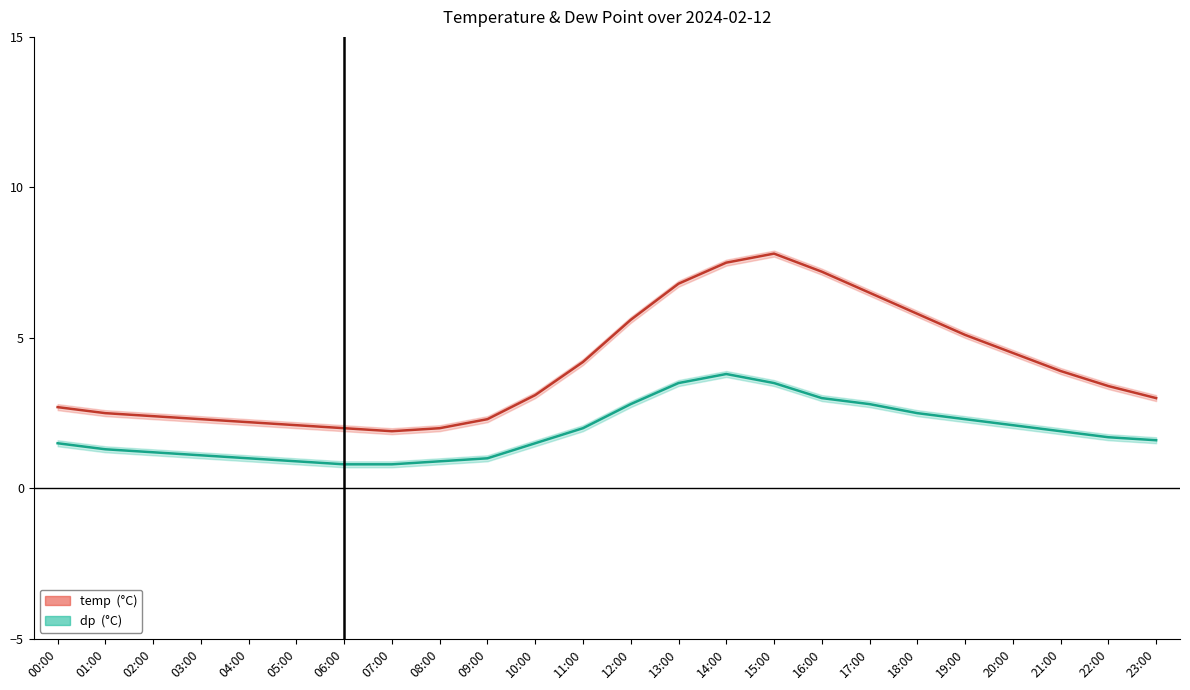

What is the smallest value displayed?

0.8